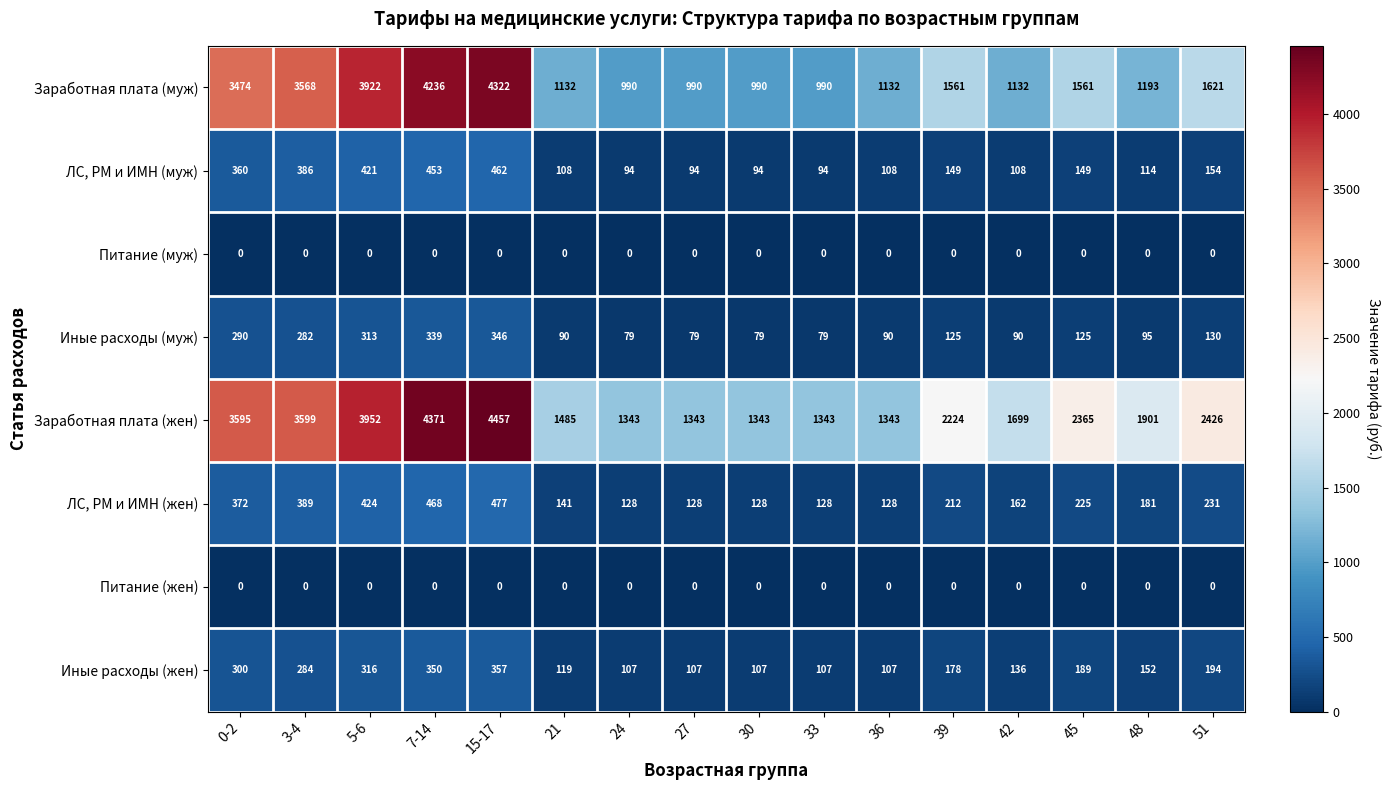

Is it true that Заработная плата (жен) equals 2224 at 39?

True